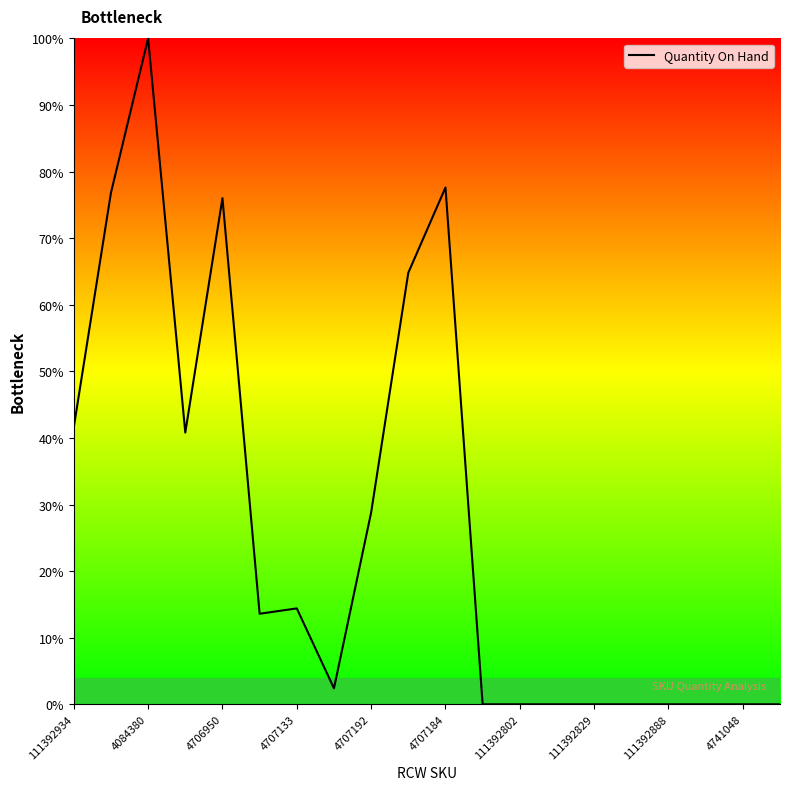

What is the greatest value displayed?

100.0